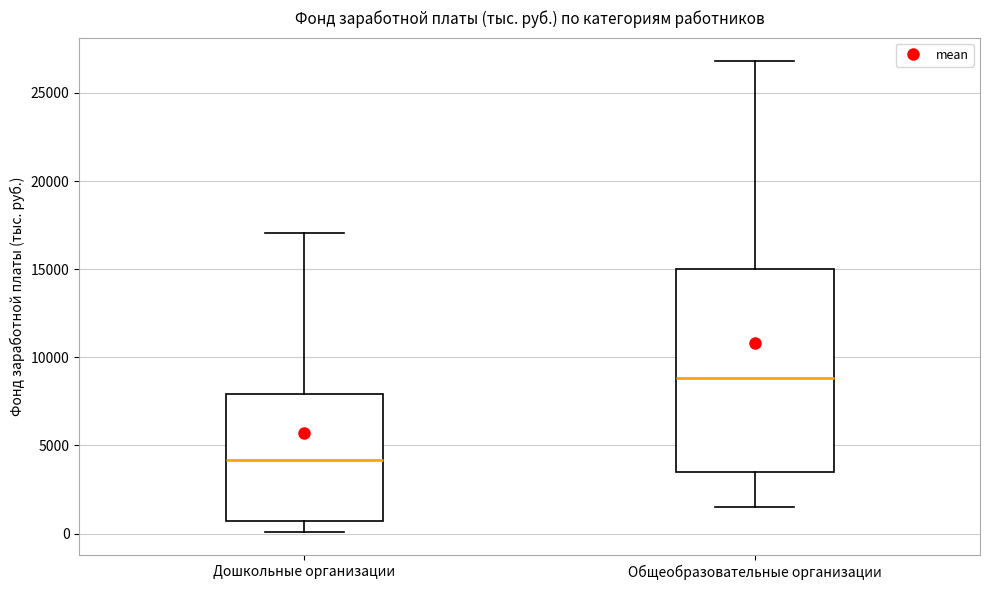

Where is the upper edge of the box for Дошкольные организации on the y-axis? The values are not printed on the chart, so give them approximately, as read against the axis.

8000